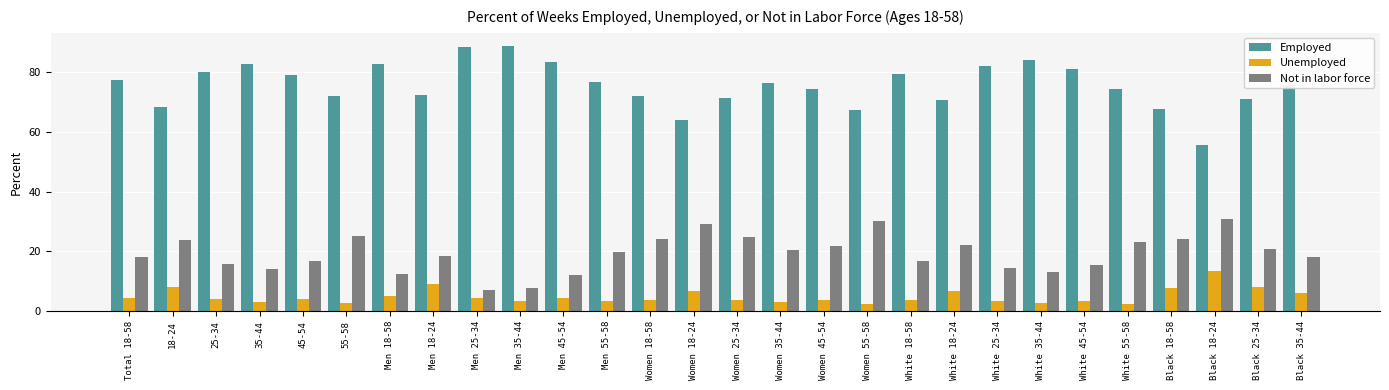

What is the difference between the Employed values at White 25-34 and Women 55-58?

14.9